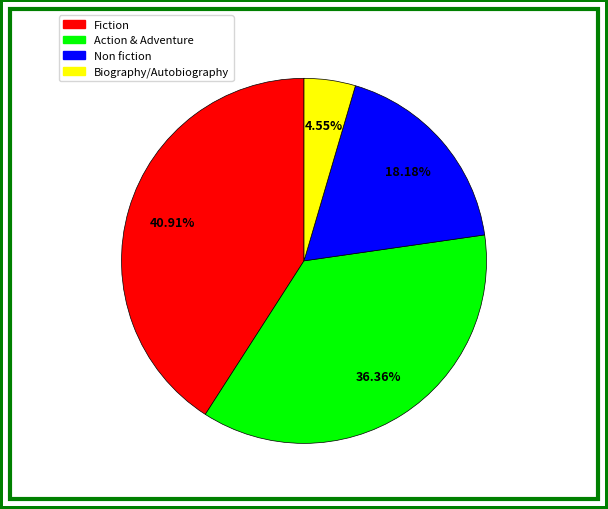

How much of the chart is everything except Fiction?

59.1%